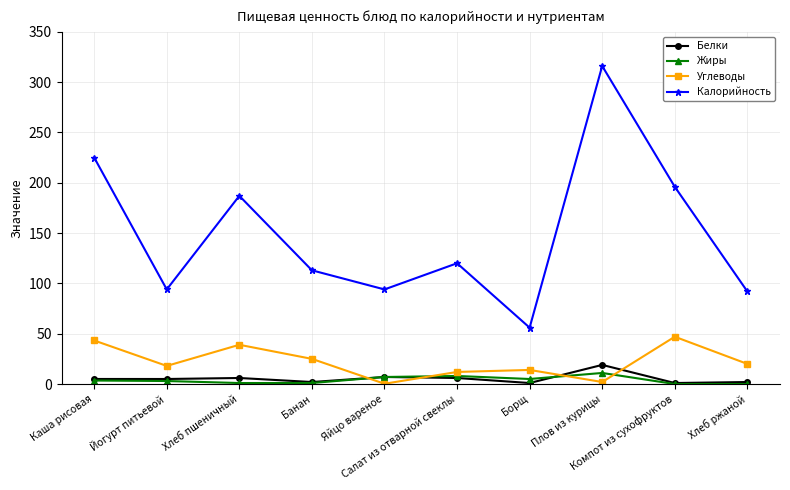

What is the label of the 9th point from the right?

Йогурт питьевой